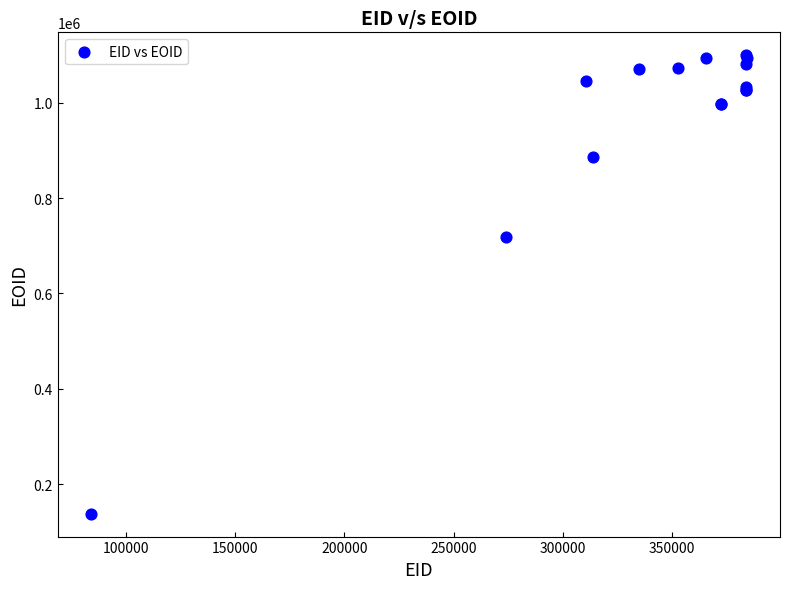

What Y value in the scatter plot is closest to 618920?

719094